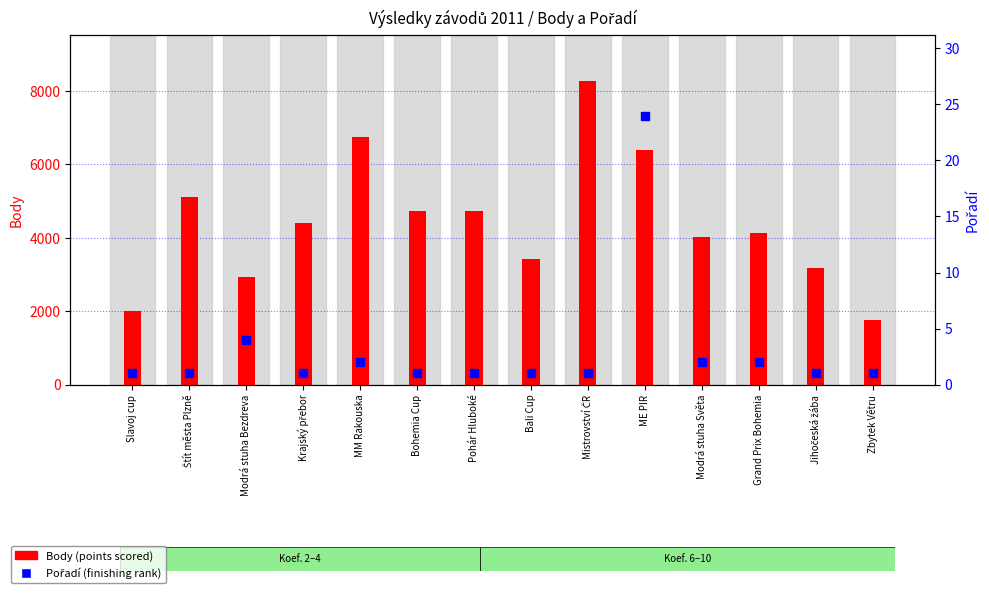

Is the value of Body (points) at Modrá stuha Bezdreva greater than the value of Pořadí (rank) at Pohár Hluboké?

Yes